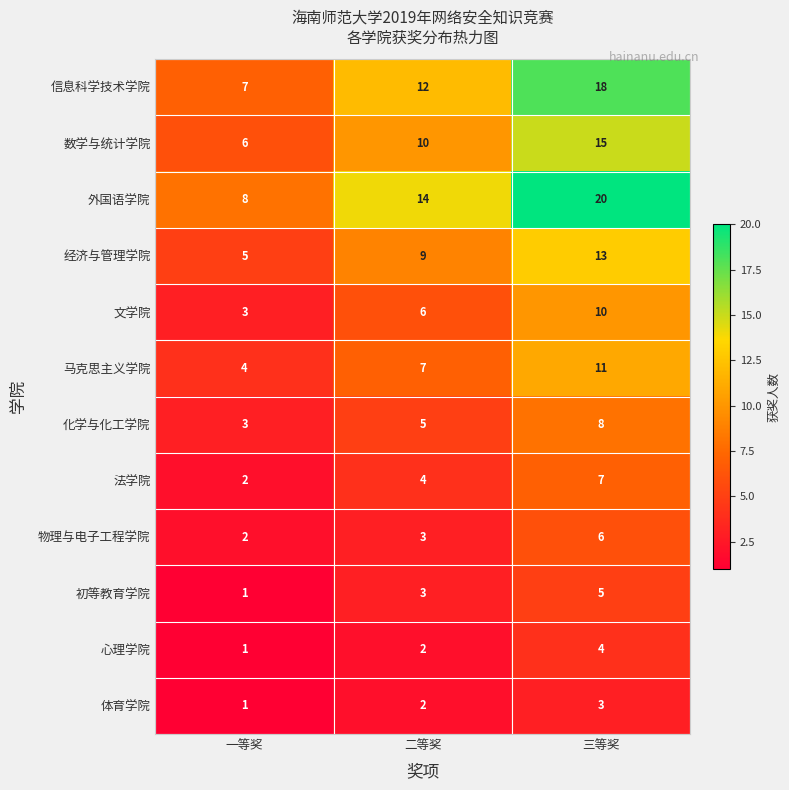

What is the highest value of the 信息科学技术学院 series?

18